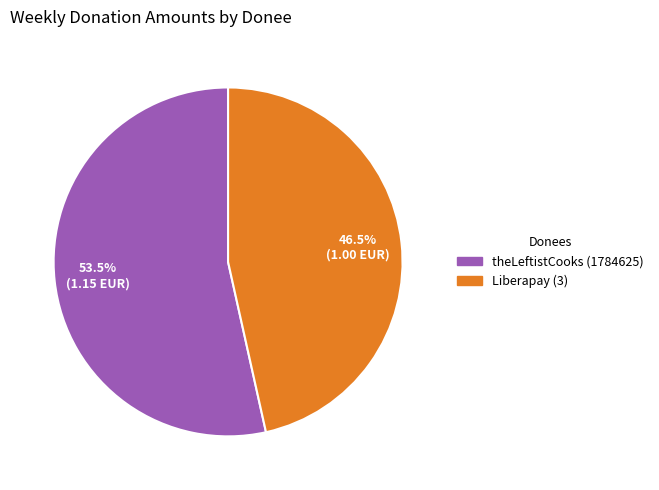

Which slice is the smallest?

Liberapay (3)